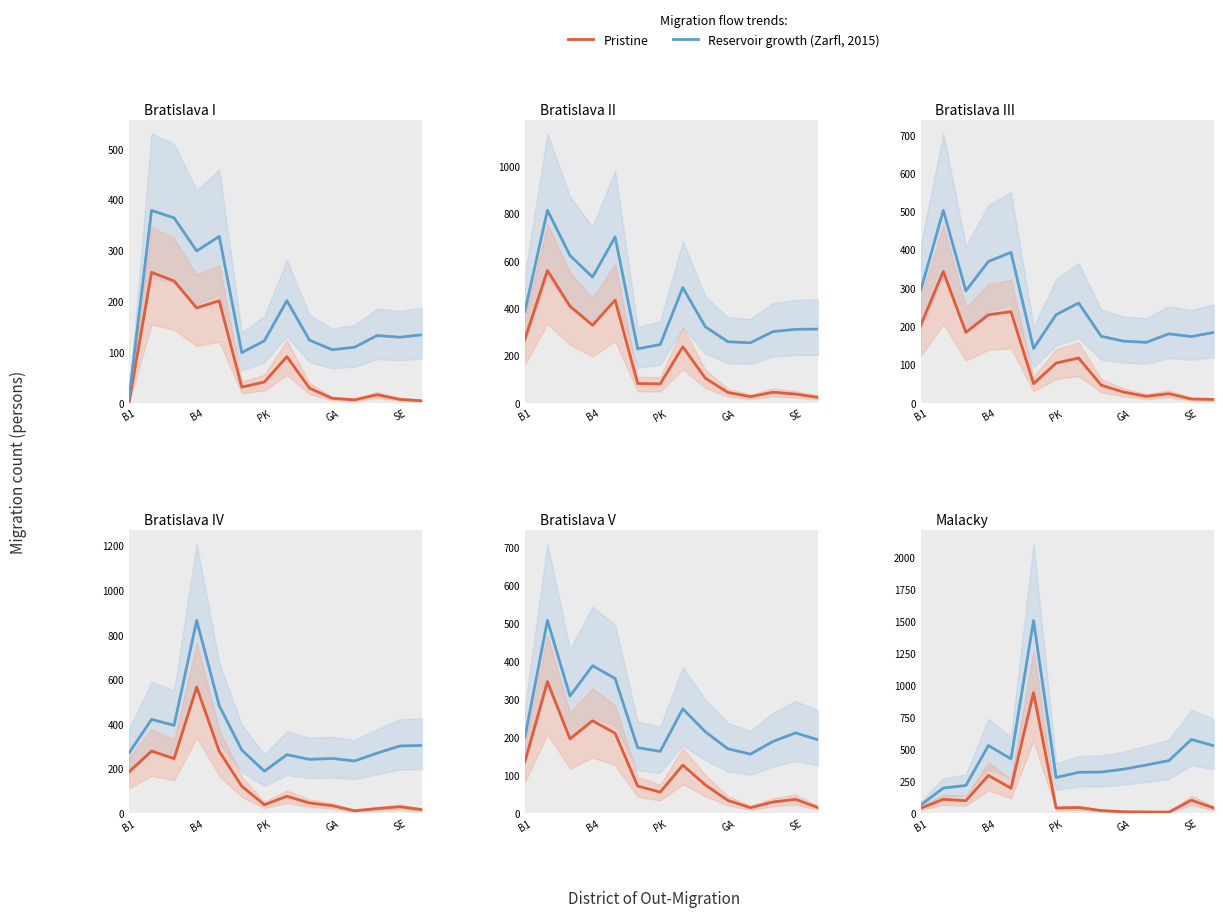

True or false: Reservoir growth (Zarfl, 2015) and Pristine intersect in this chart.

False